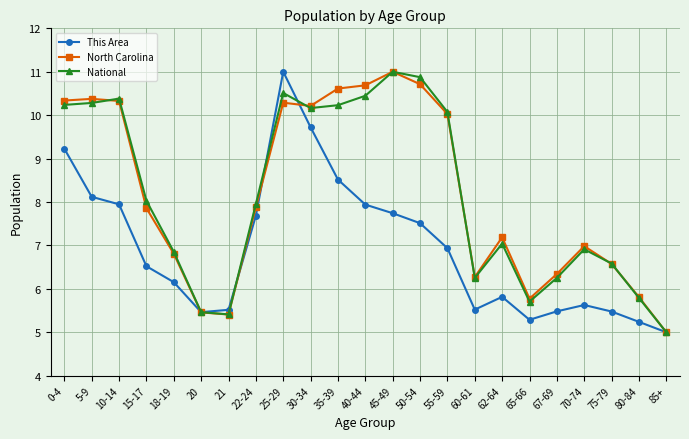

What is the label of the 18th point from the right?

20